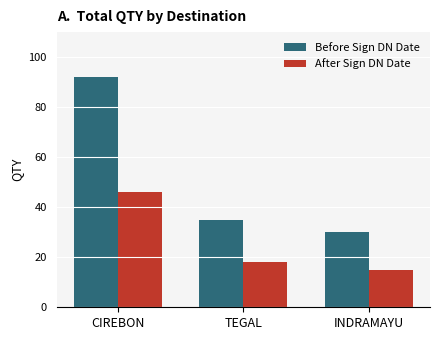

What is the label of the 3rd bar from the right?

CIREBON